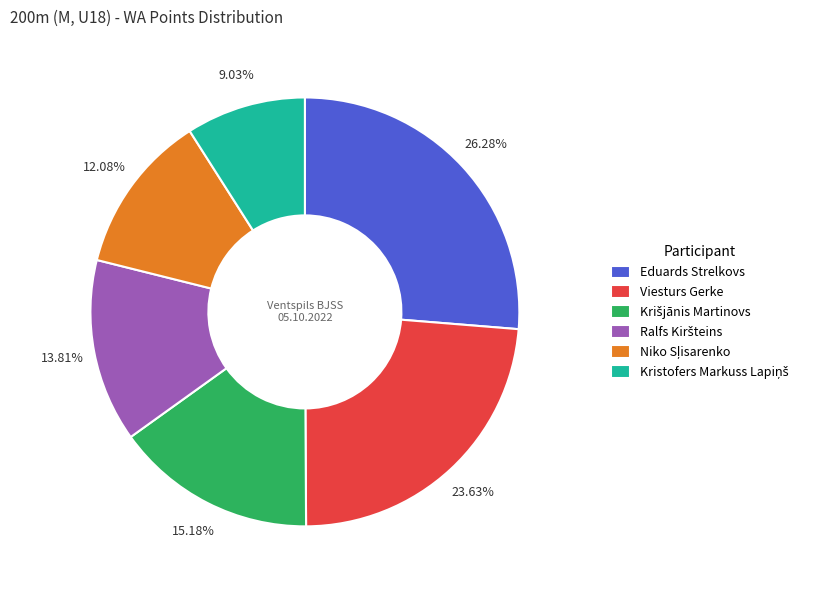

What is the largest slice in the pie chart?

Eduards Strelkovs